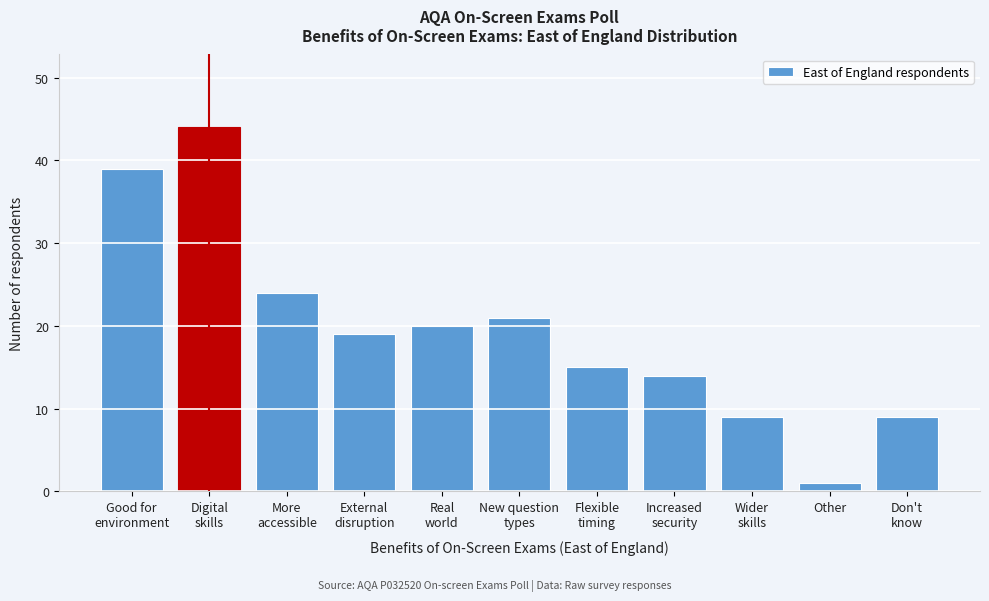

Reading left to right, transcribe all the data shown in this chart.

39	44	24	19	20	21	15	14	9	1	9